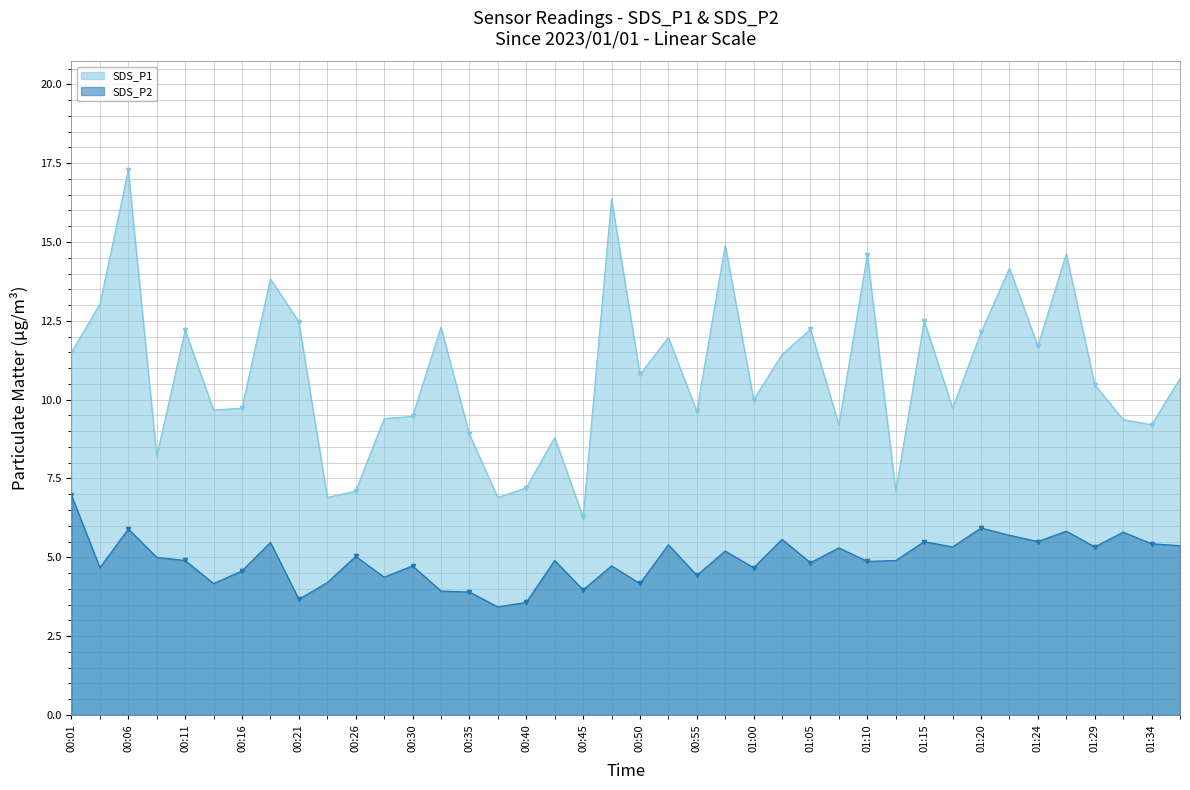

How many series are shown in this chart?

2